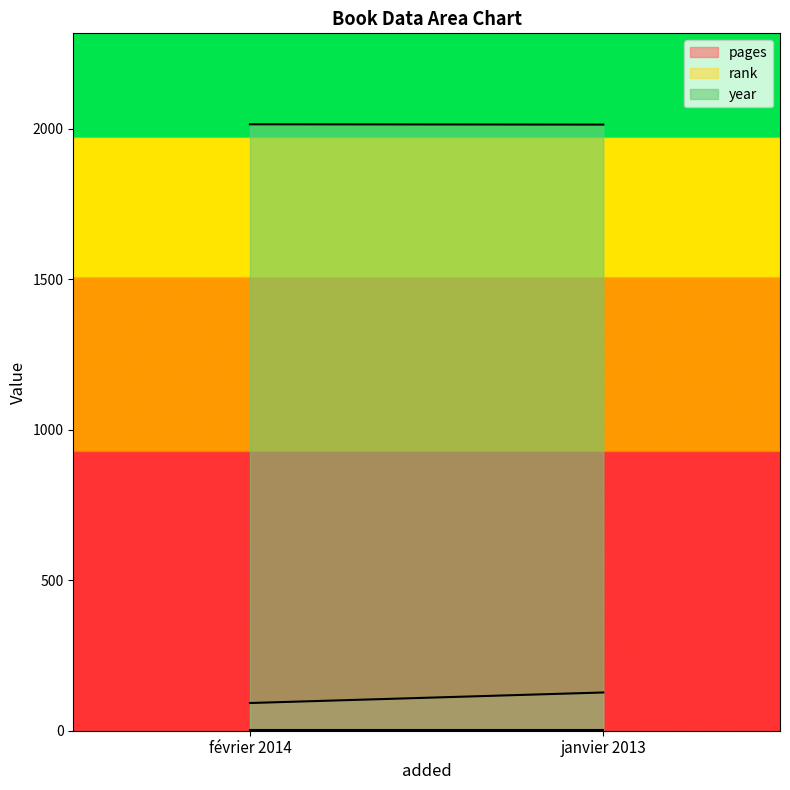

Which series has the widest spread of values?

pages